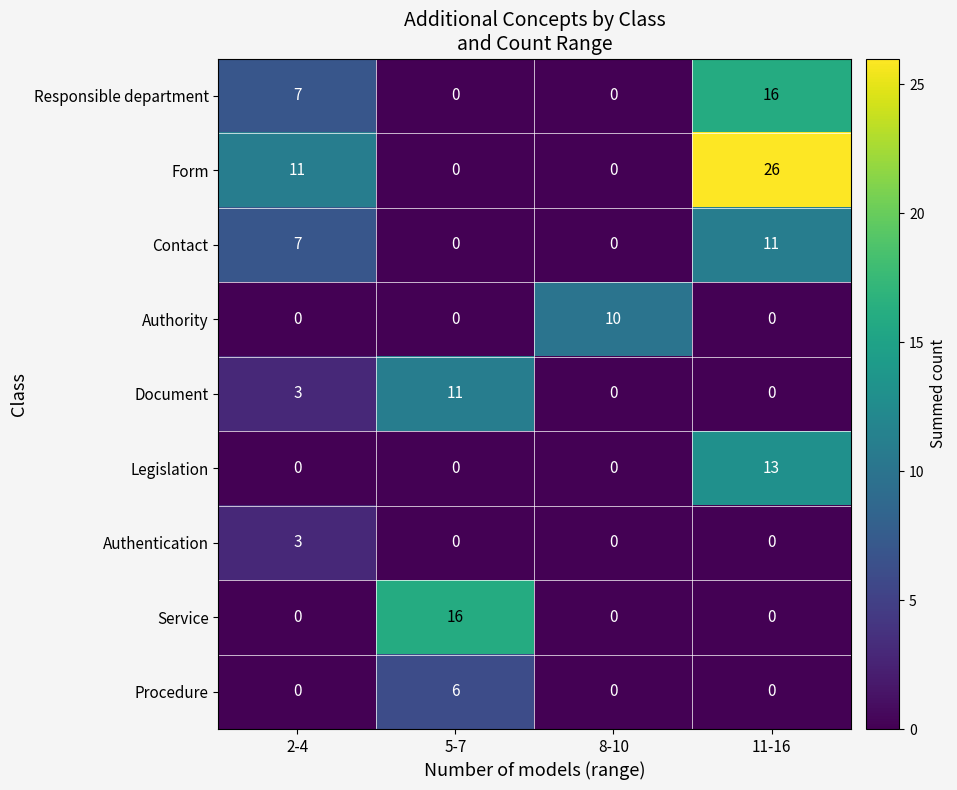

Count the Authority values in the range 0 to 10.

4